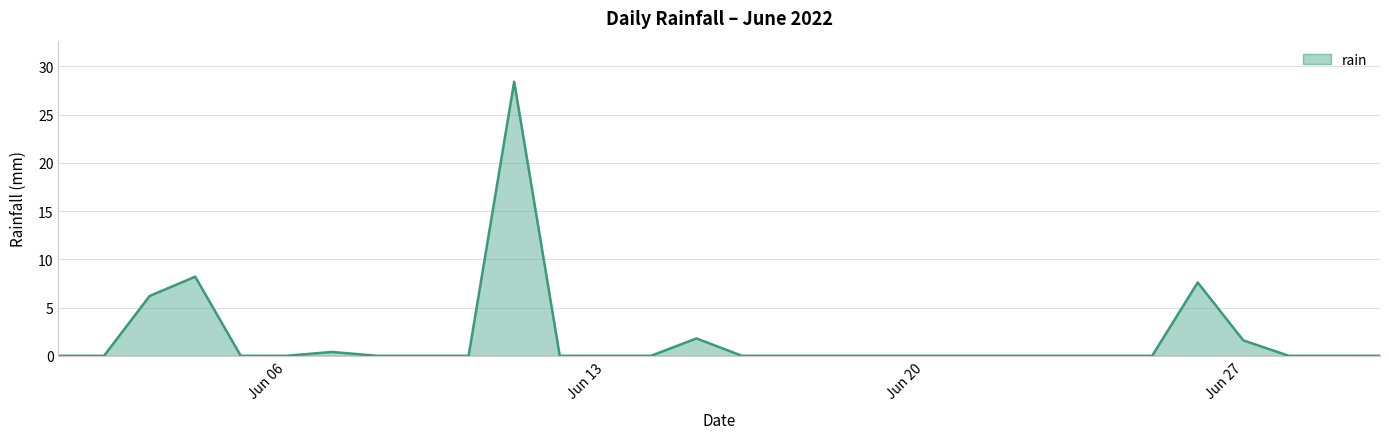

What is the greatest value displayed?

28.4